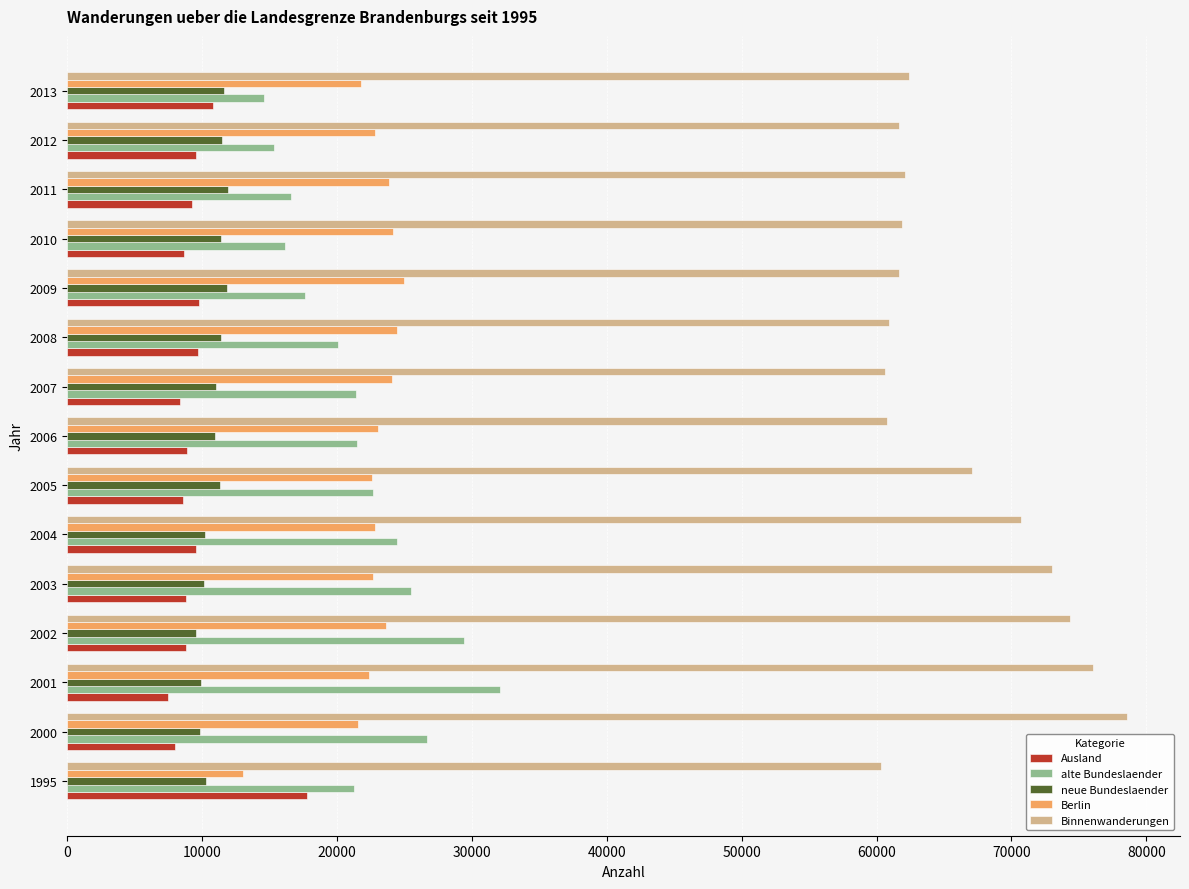

What is the greatest value displayed?

78572